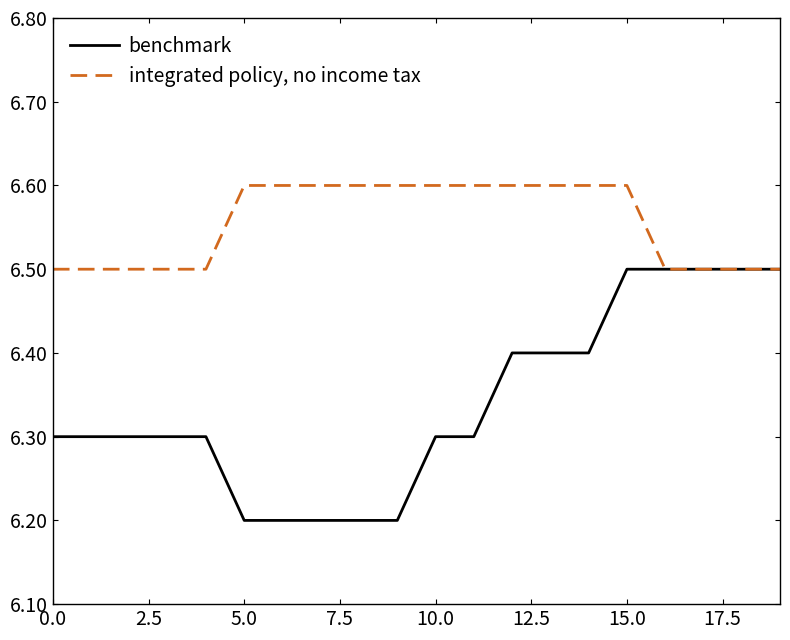

Which series has the widest spread of values?

benchmark